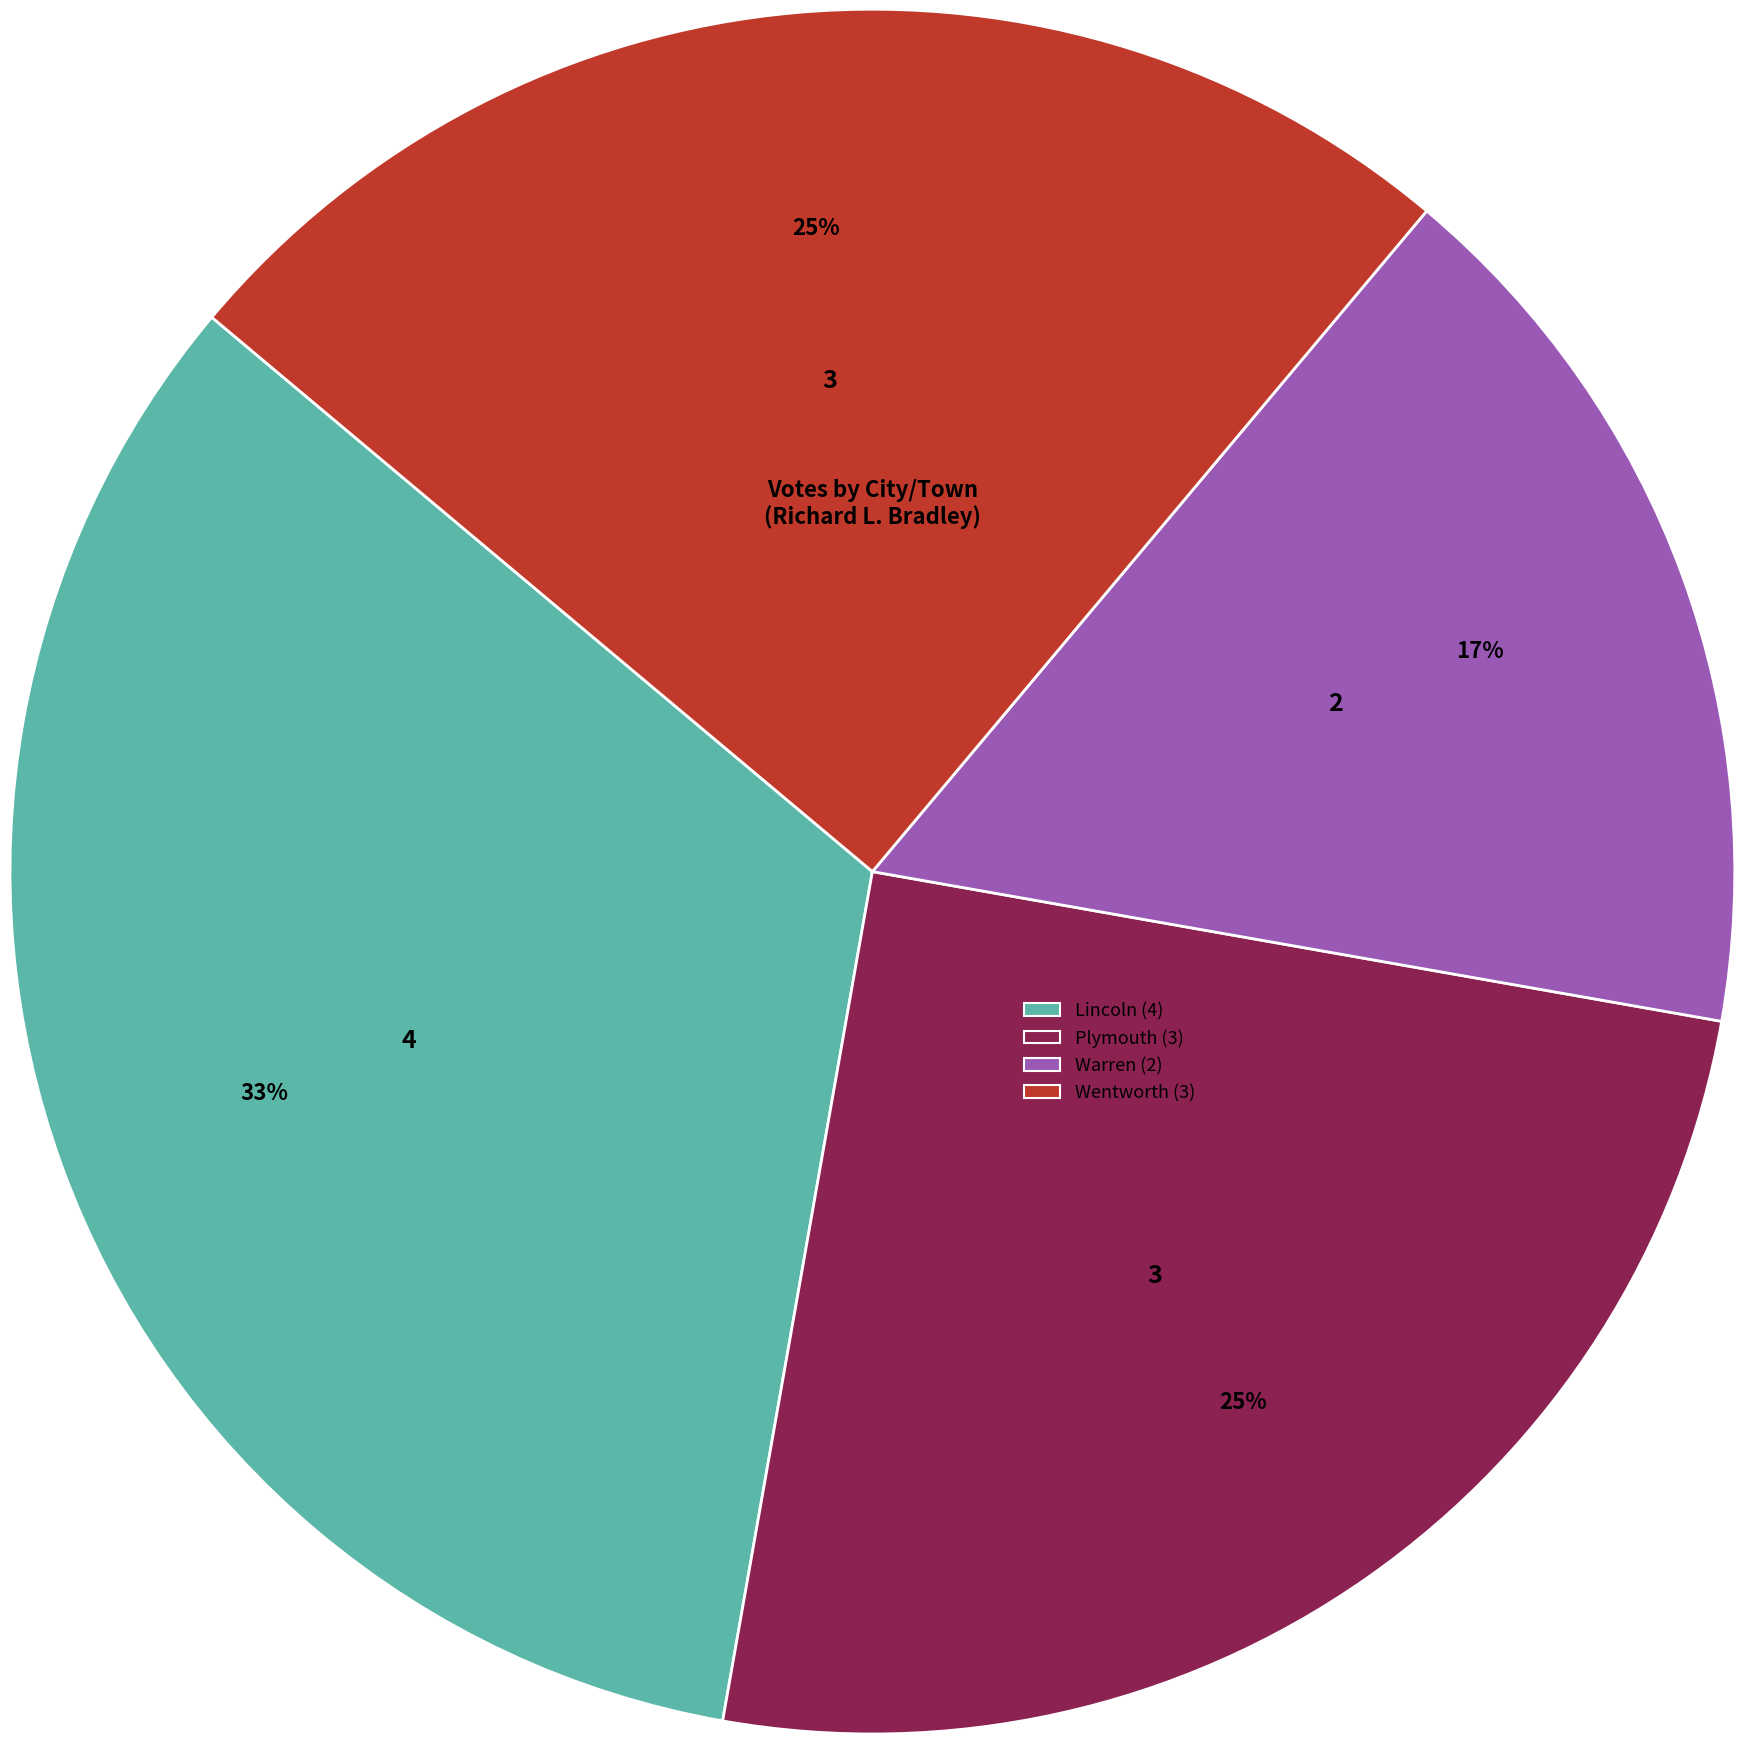

Is Wentworth the majority of the pie?

No